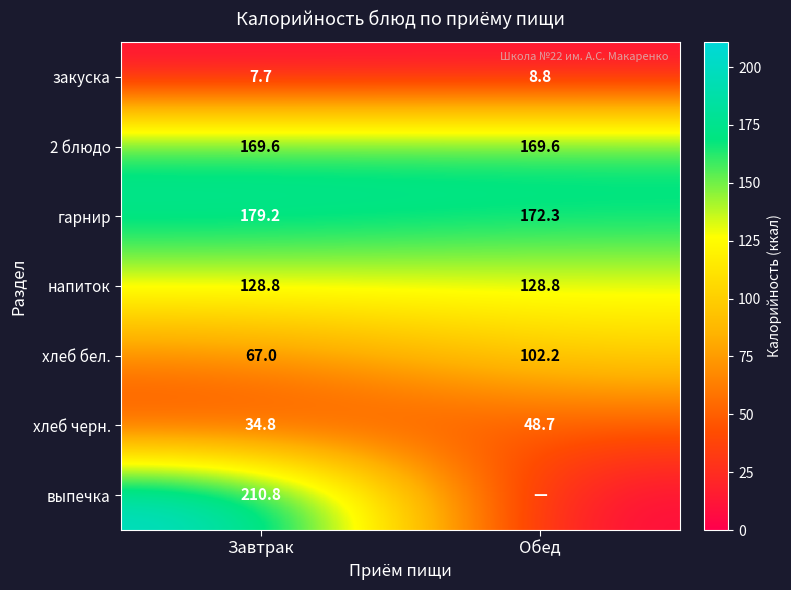

Is it true that напиток equals 60.3 at Завтрак?

False